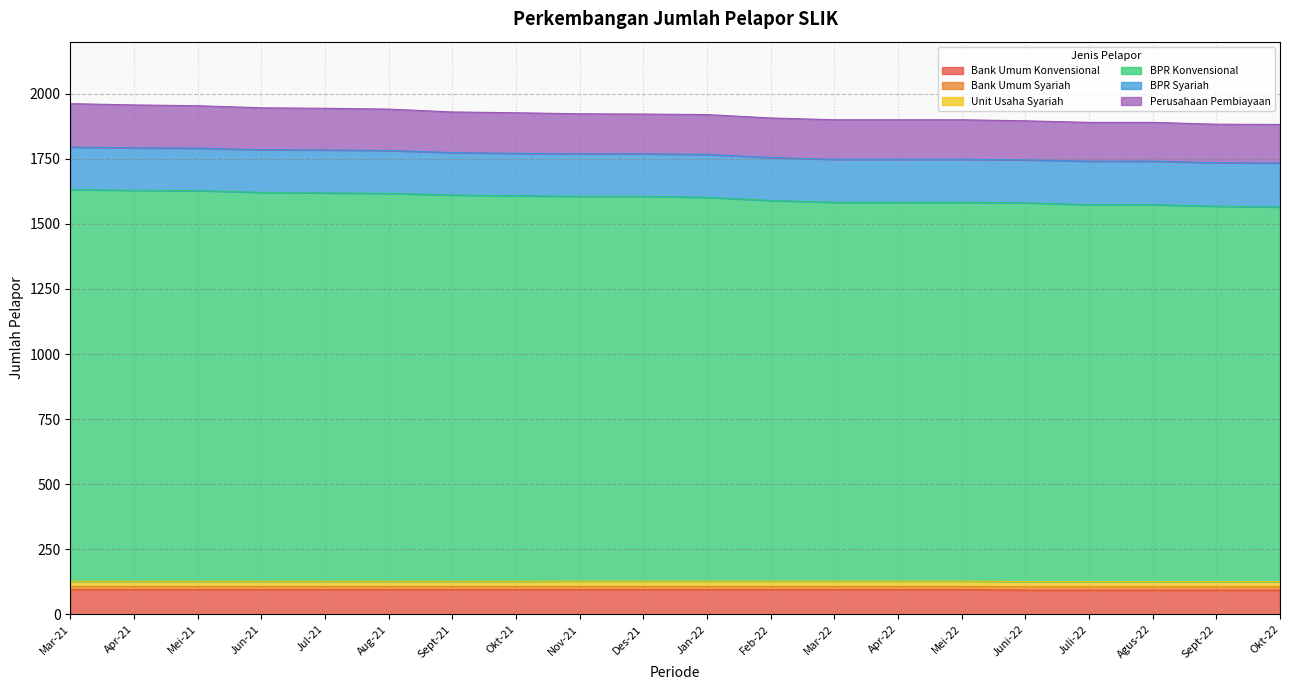

What is the average value of the Bank Umum Konvensional series?

94